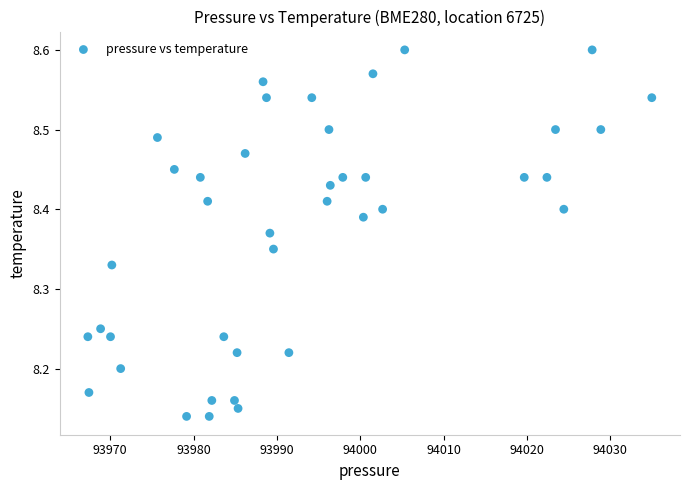

What is the range of X values (max minus min)?

67.7